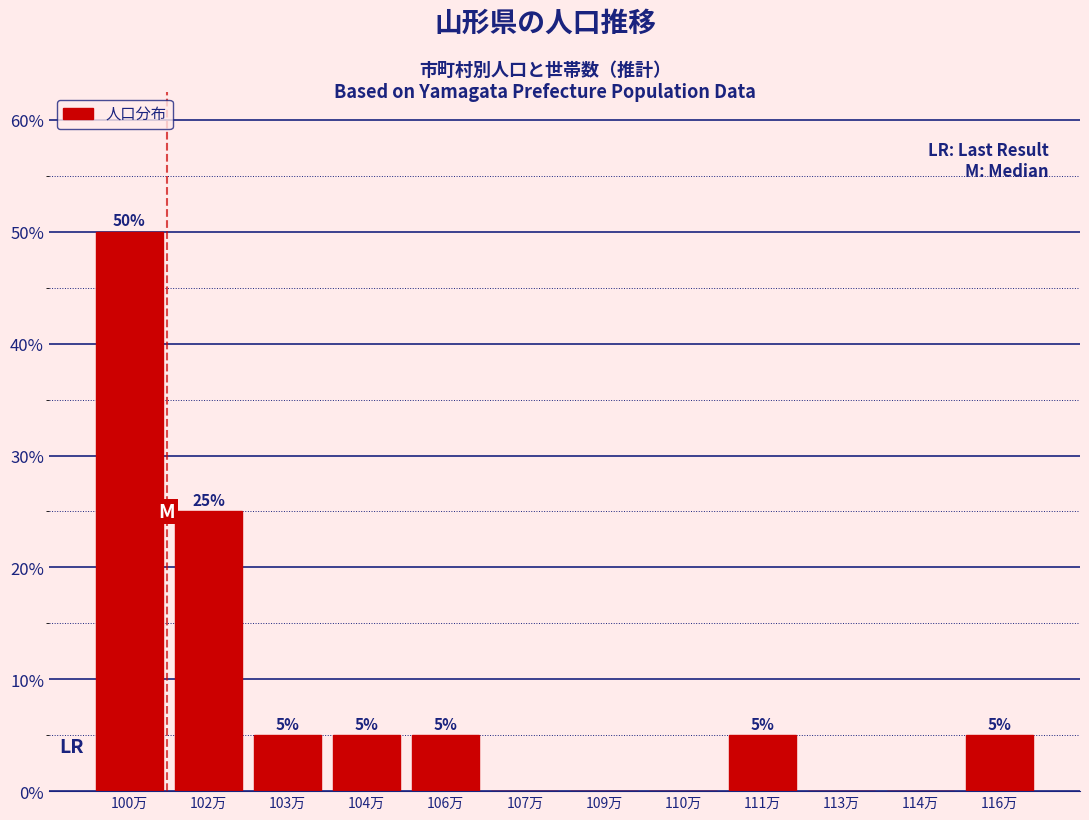

Reading left to right, extract all data points from this chart.

100万=50	102万=25	103万=5	104万=5	106万=5	107万=0	109万=0	110万=0	111万=5	113万=0	114万=0	116万=5